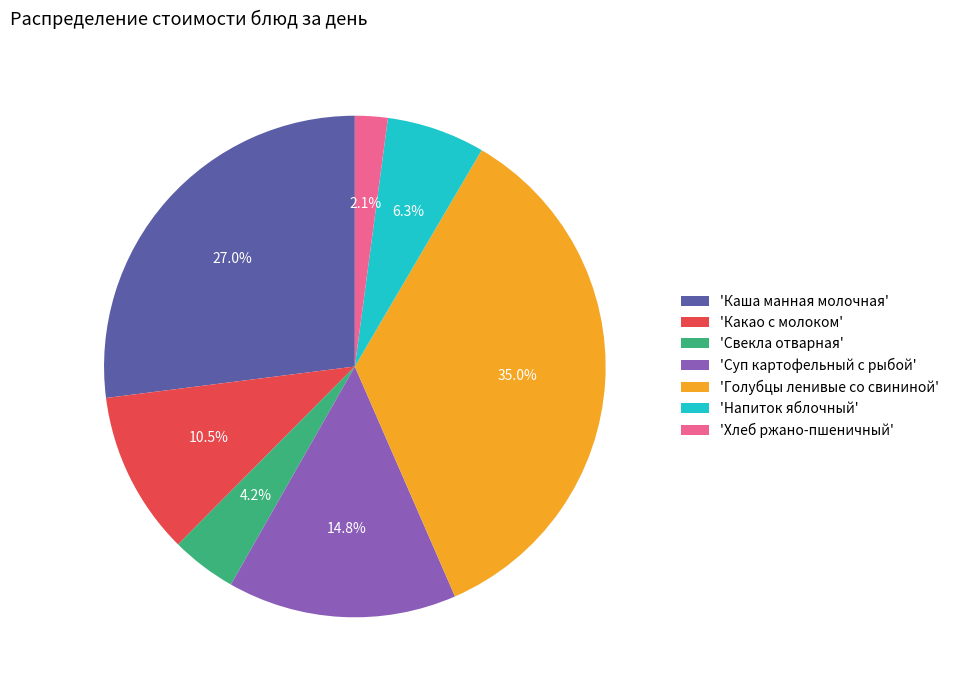

Between 'Свекла отварная' and 'Суп картофельный с рыбой', which is larger?

'Суп картофельный с рыбой'